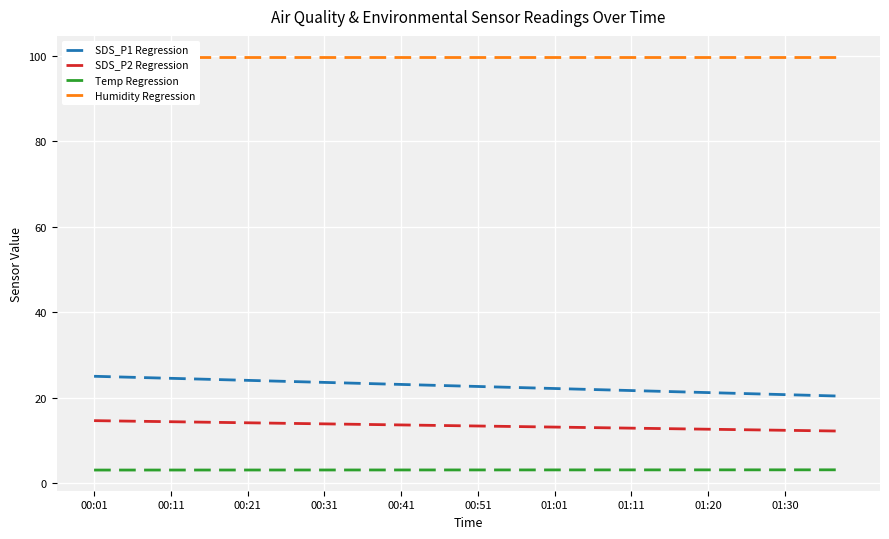

True or false: Temp Regression and SDS_P1 Regression intersect in this chart.

False